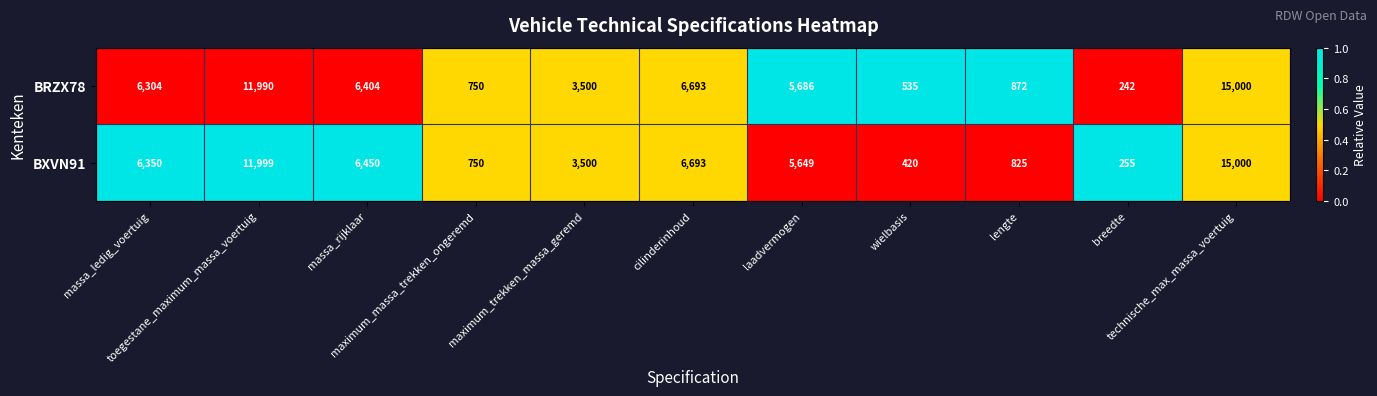

Which series has the widest spread of values?

BRZX78